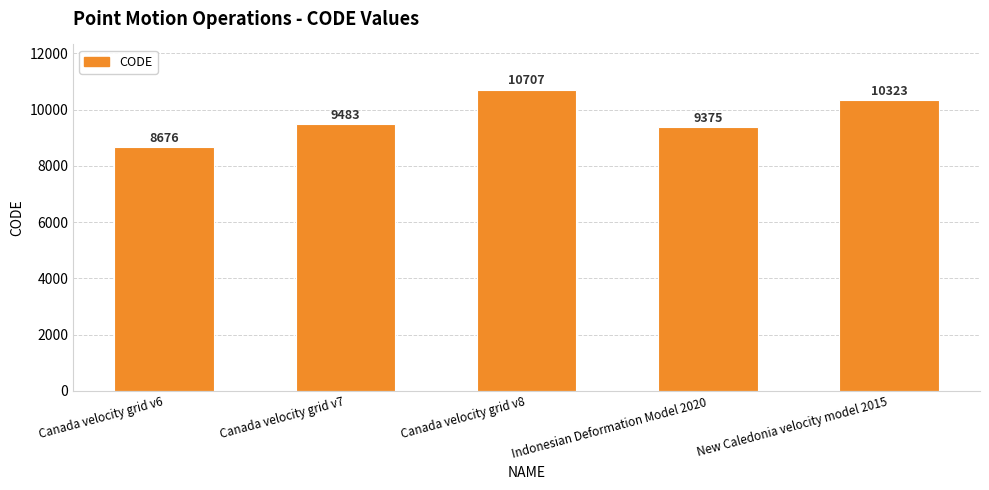

List the labels in order of value, largest first.

Canada velocity grid v8, New Caledonia velocity model 2015, Canada velocity grid v7, Indonesian Deformation Model 2020, Canada velocity grid v6